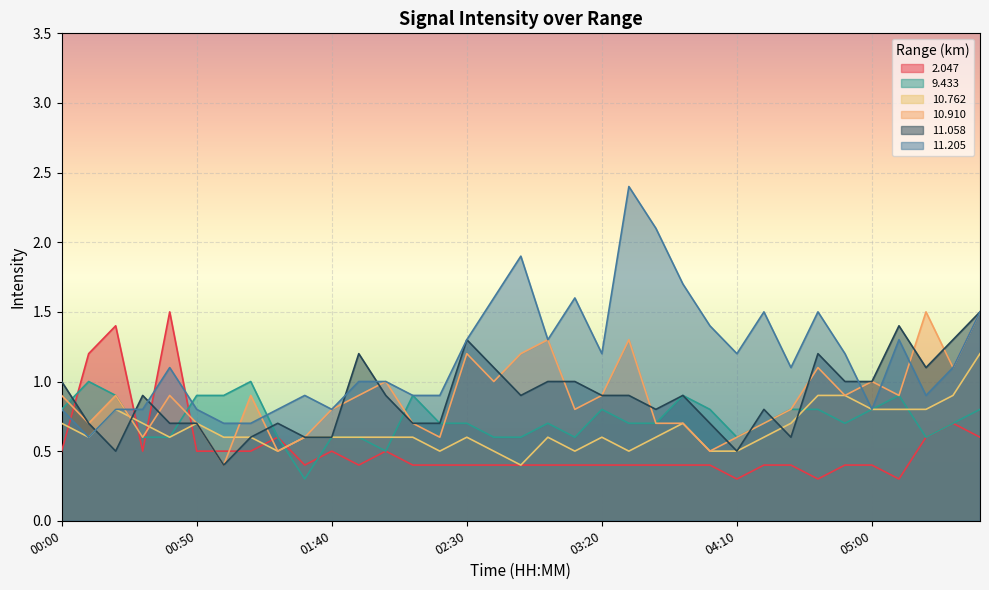

Between which two adjacent categories do 10.910 and 10.762 first intersect?

00:20 and 00:30